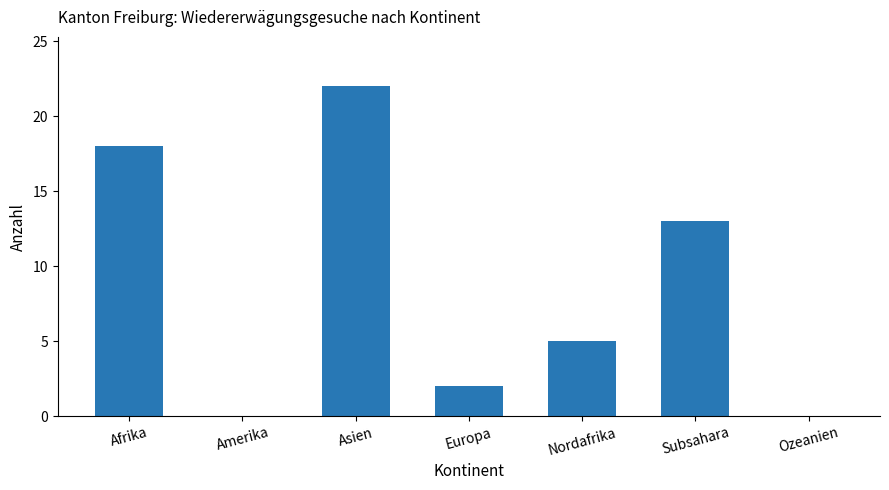

Are the bars horizontal?

No